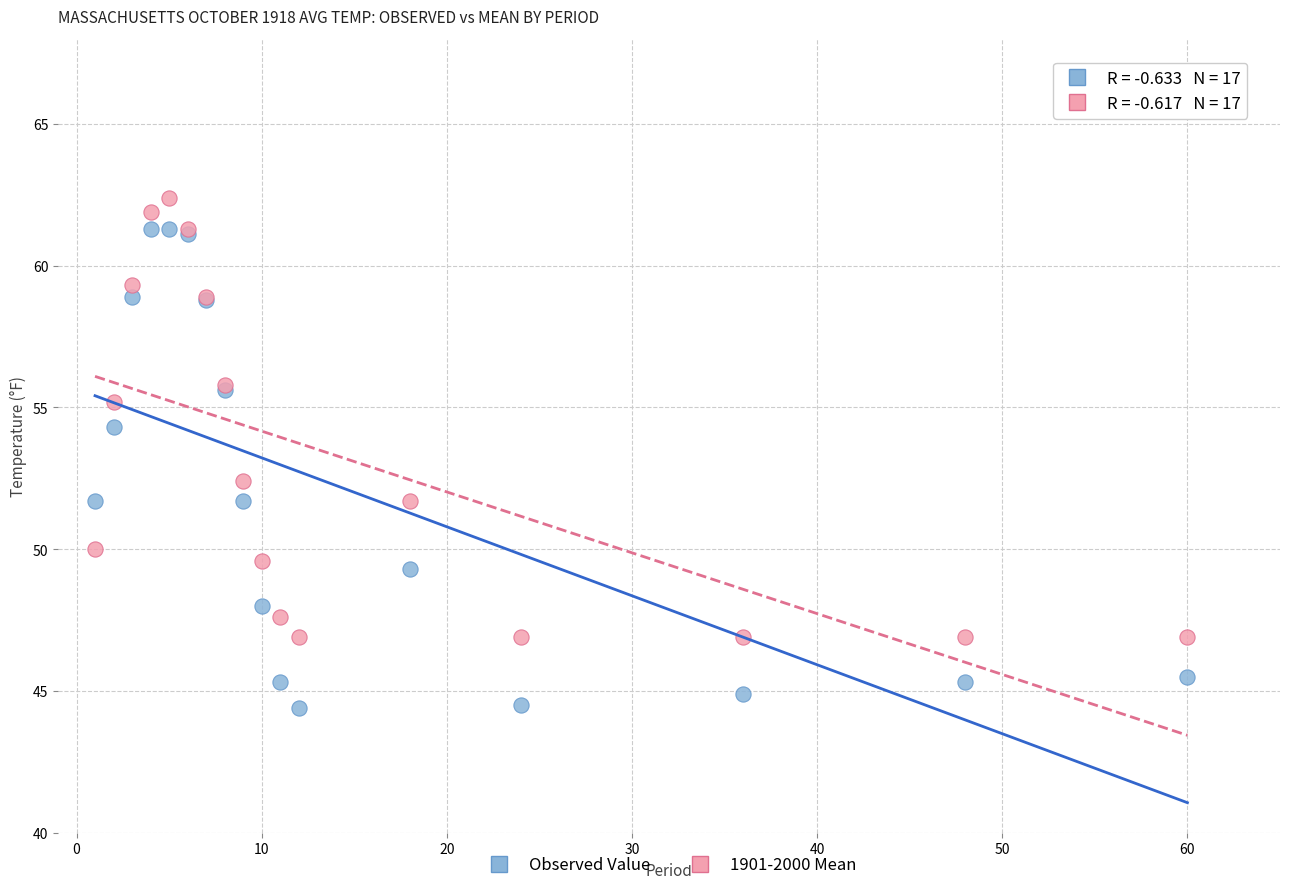

What is the X range (max minus min) for the scatter plot?

59.0